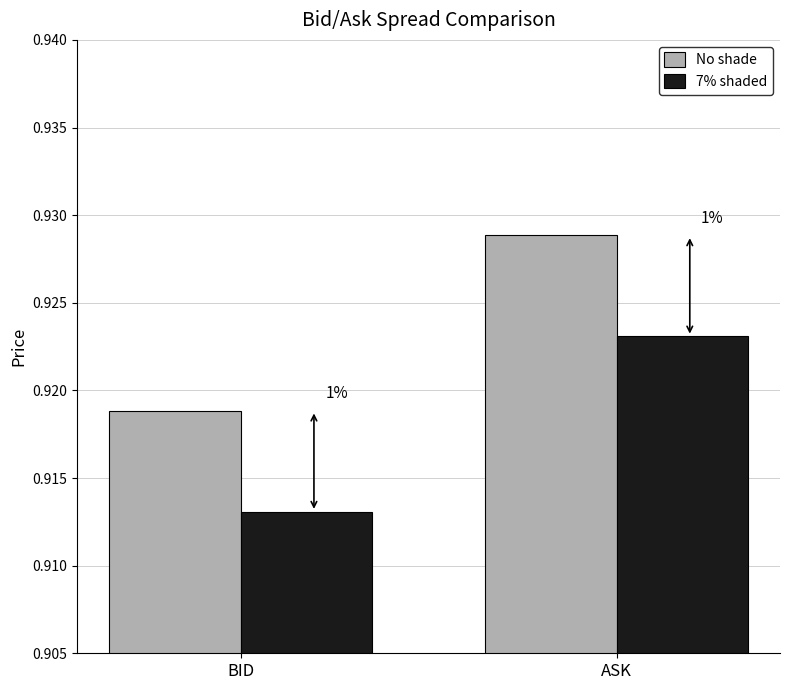

Which series has the largest total across all categories?

No shade